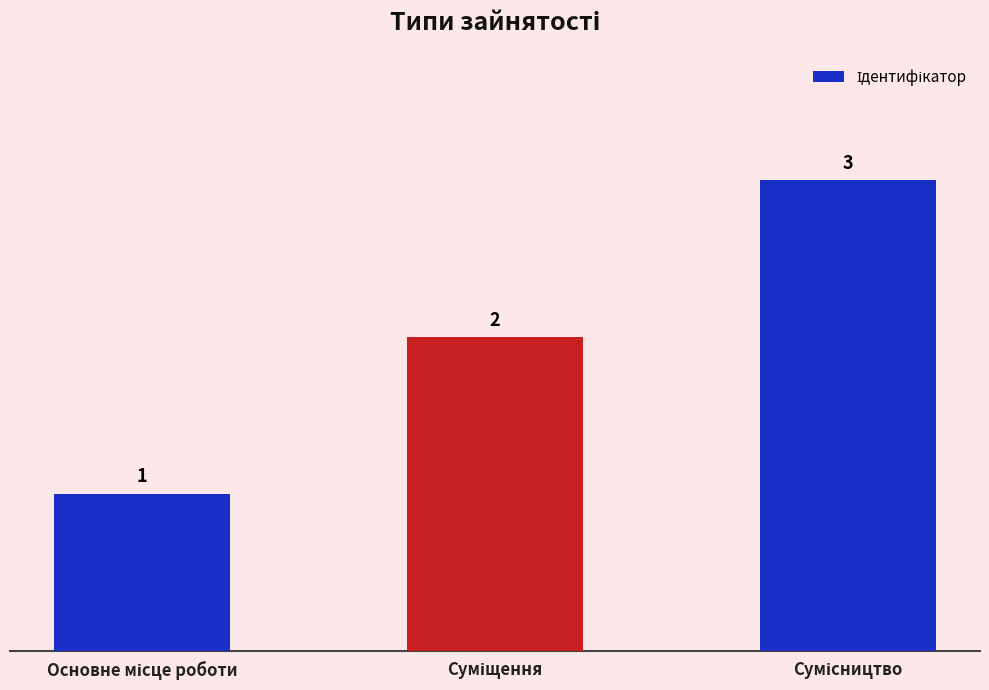

What is the smallest value displayed?

1